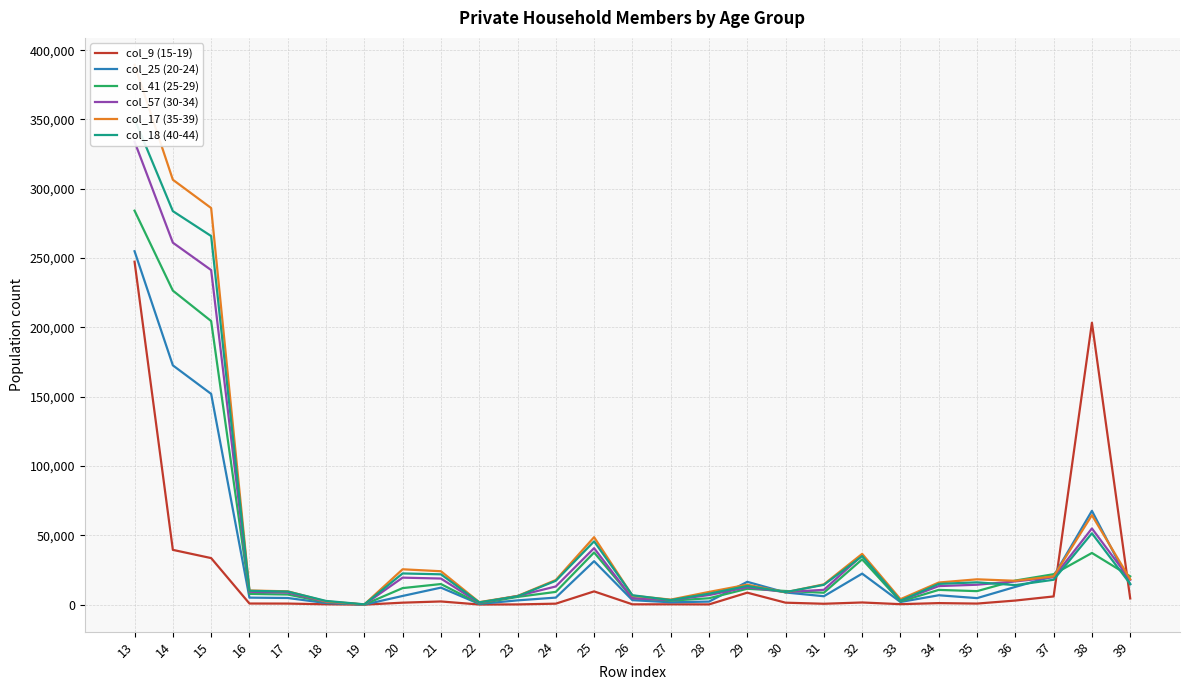

How many lines are shown in the chart?

6